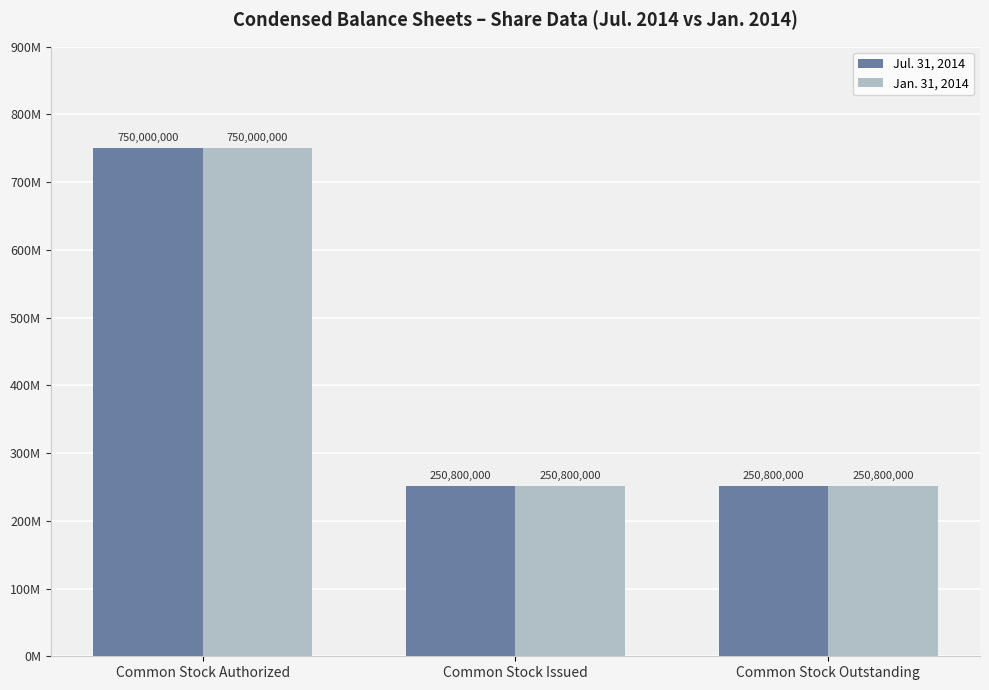

Reading left to right, transcribe all the data shown in this chart.

Jul. 31, 2014: 750000000	250800000	250800000
Jan. 31, 2014: 750000000	250800000	250800000